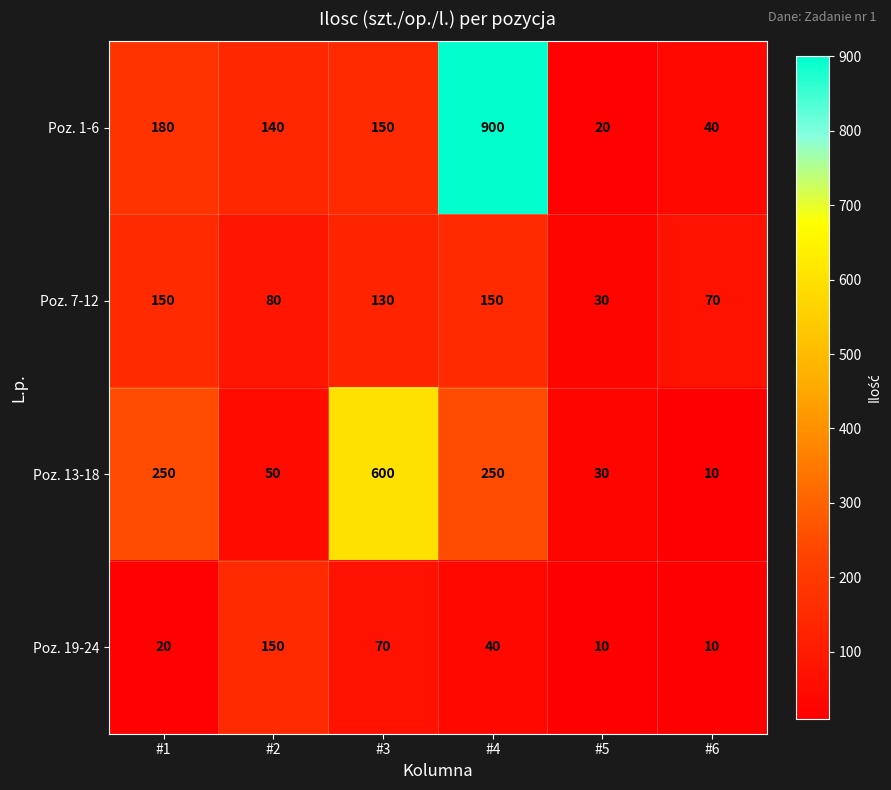

True or false: Poz. 13-18 has a value of 30 at #5.

True